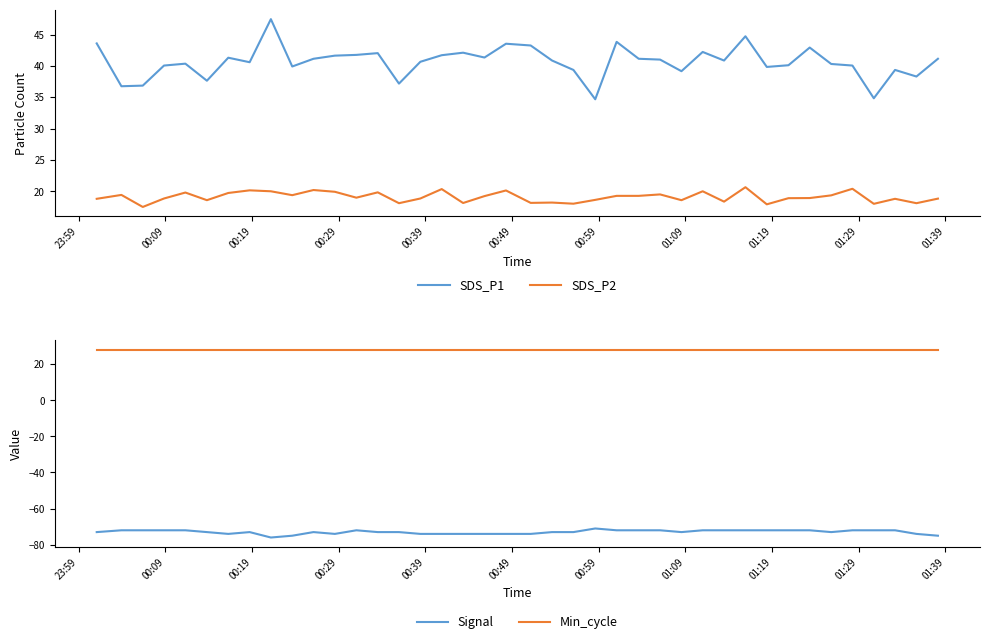

What are all the series names shown in the legend?

SDS_P1, SDS_P2, Signal, Min_cycle